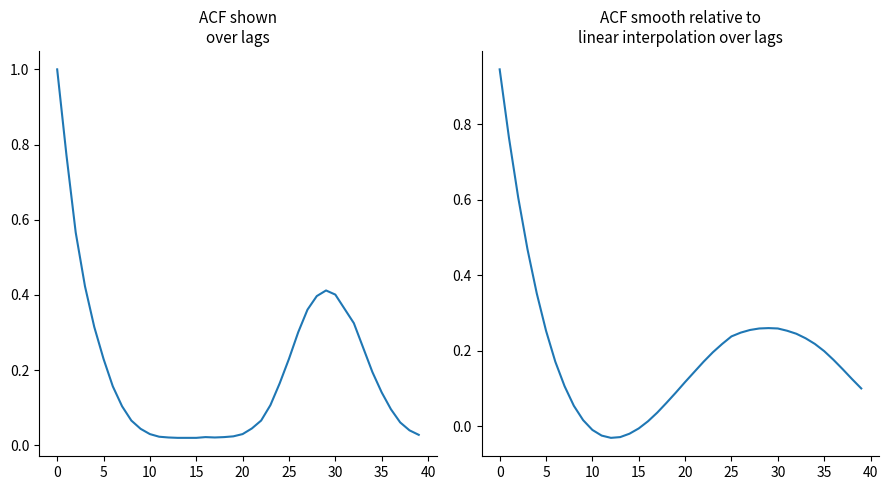

What is the total value across all series at 26?

0.5